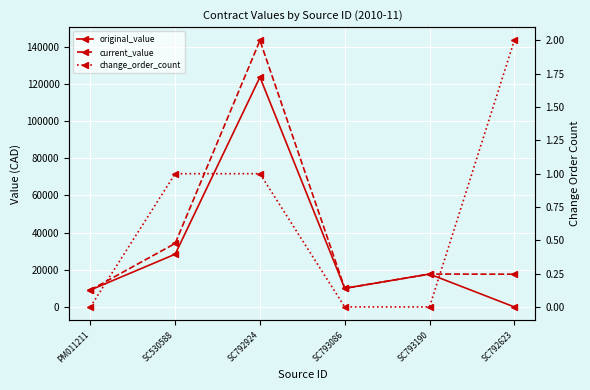

Rank the series by their maximum value, from highest to lowest.

current_value, original_value, change_order_count